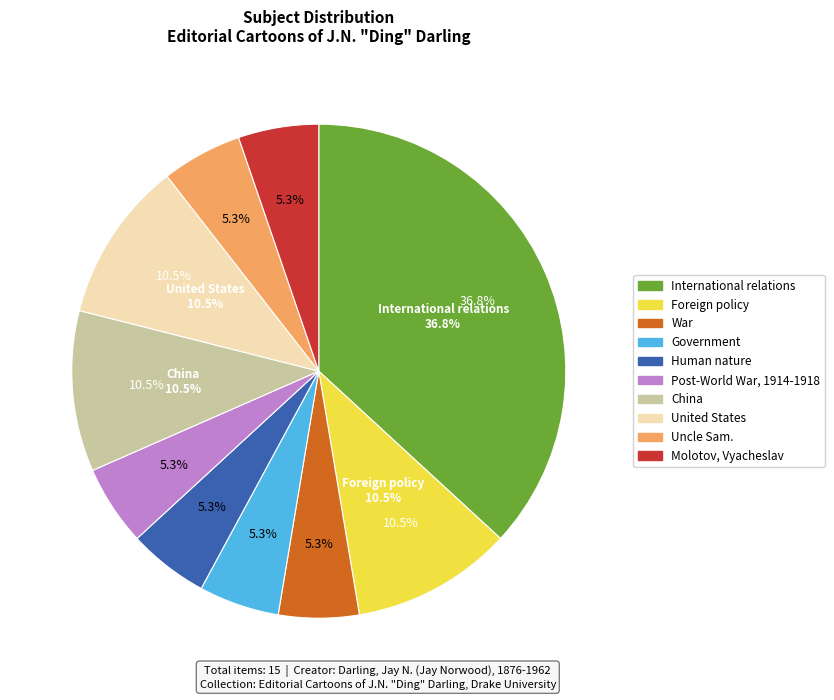

To the nearest percent, what is the average slice percentage?

10%